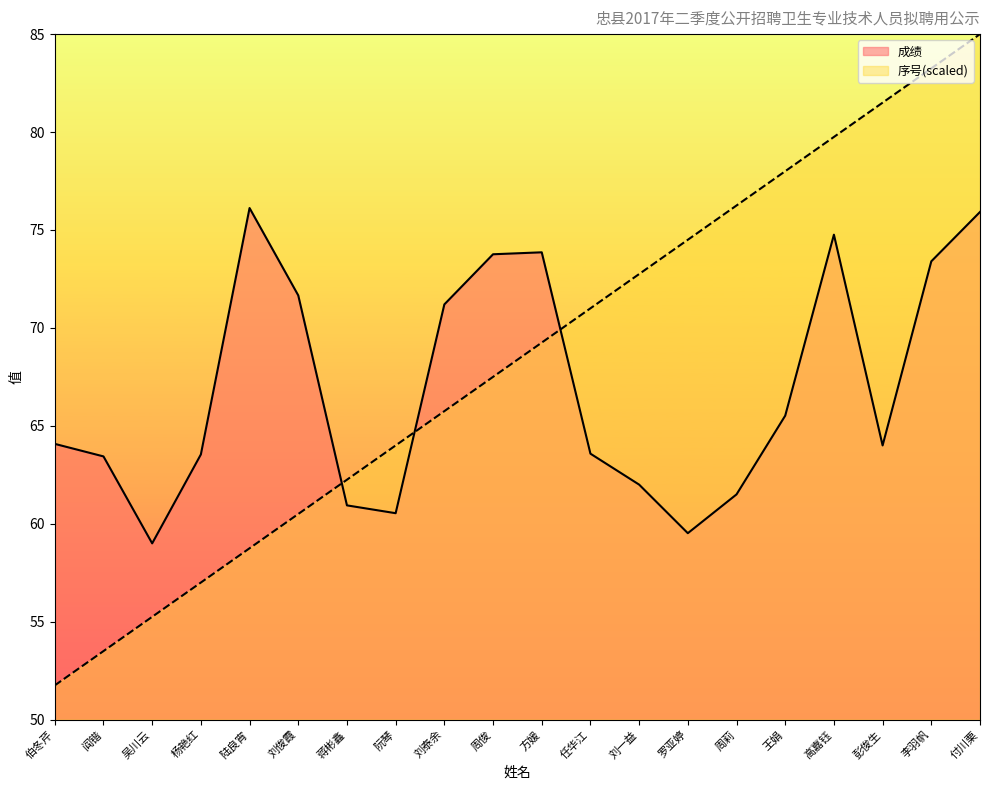

Is it true that 序号 equals 72.8 at 刘一益?

True